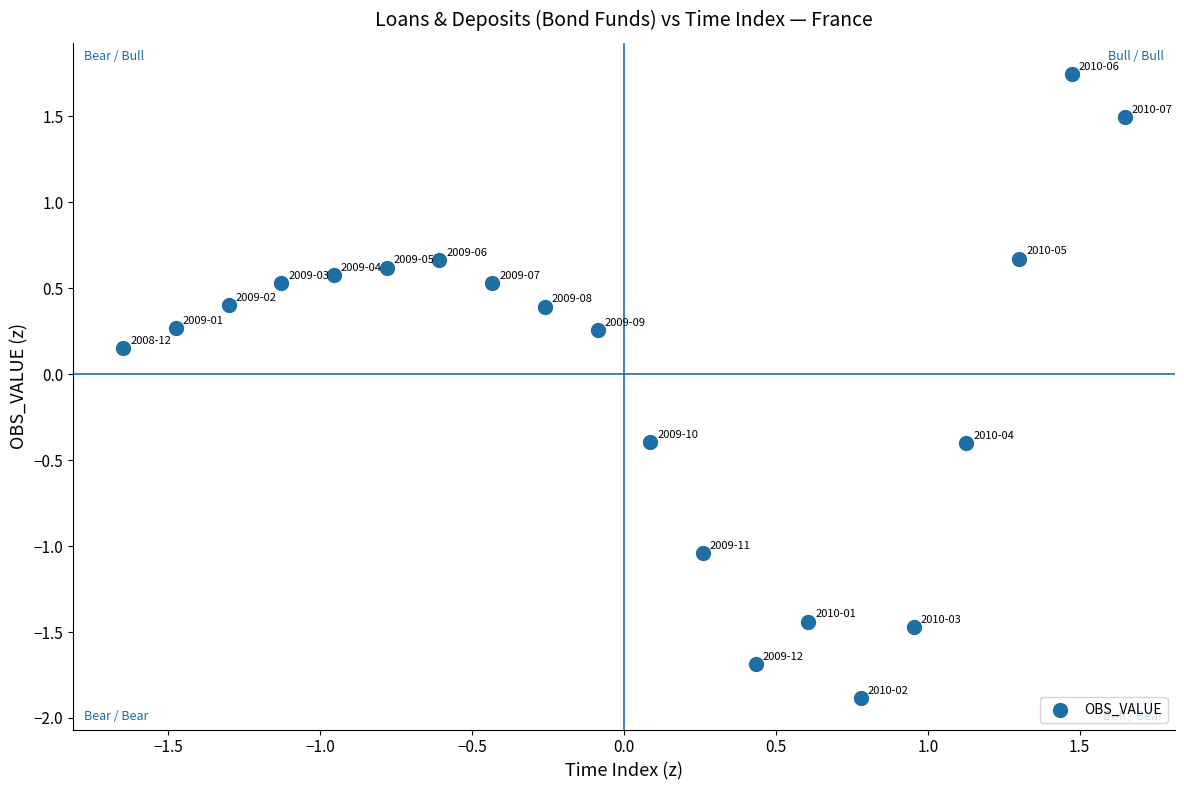

What is the range of X values (max minus min)?

3.3